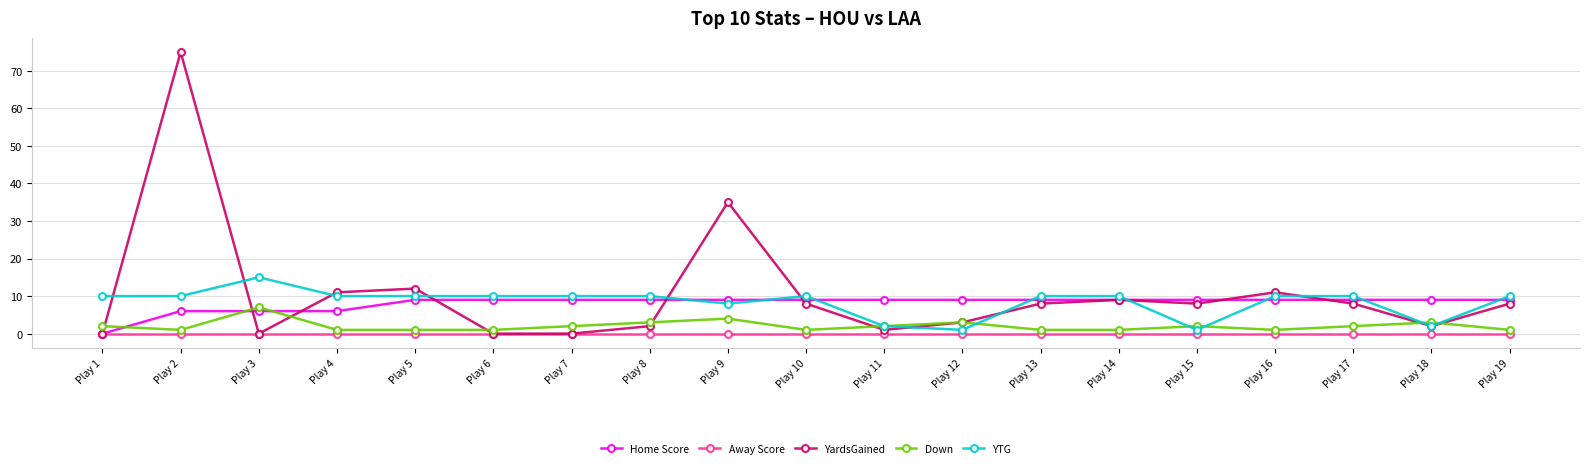

Which label corresponds to the largest value in the chart?

Play 2